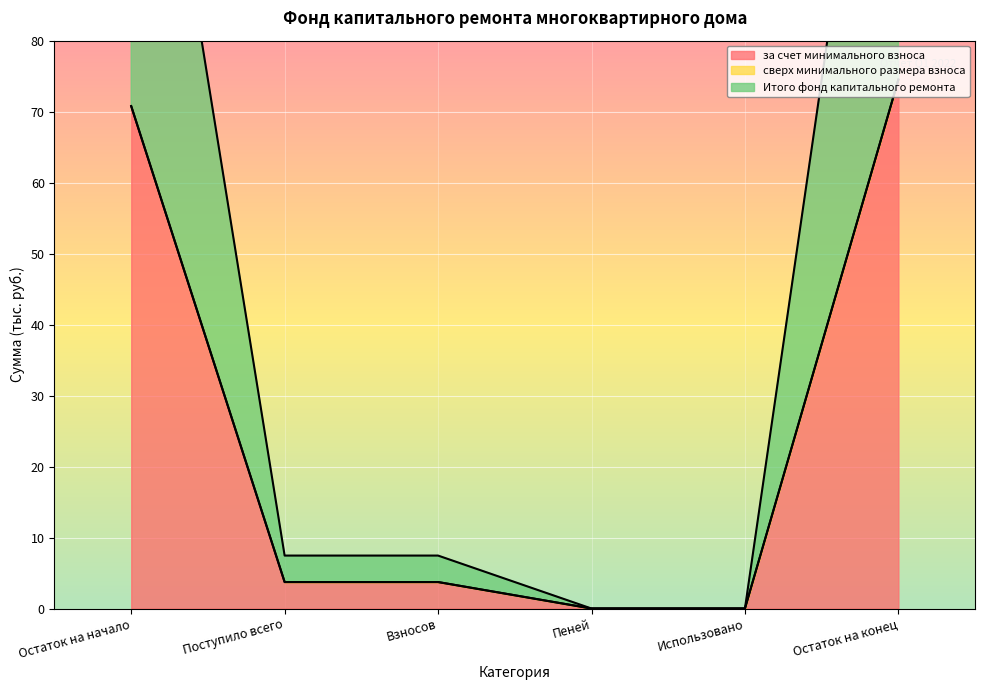

How many data points in Итого фонд капитального ремонта are less than 3?

2